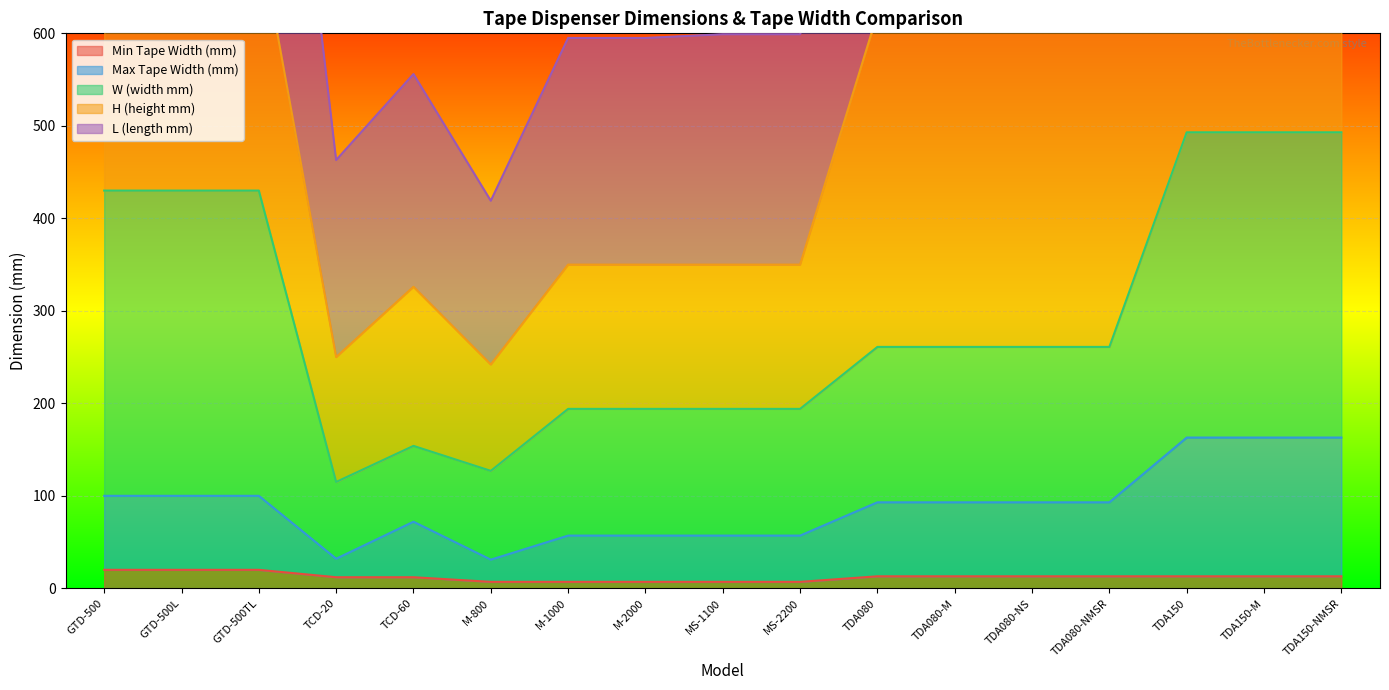

What is the maximum value for Min Tape Width (mm)?

20